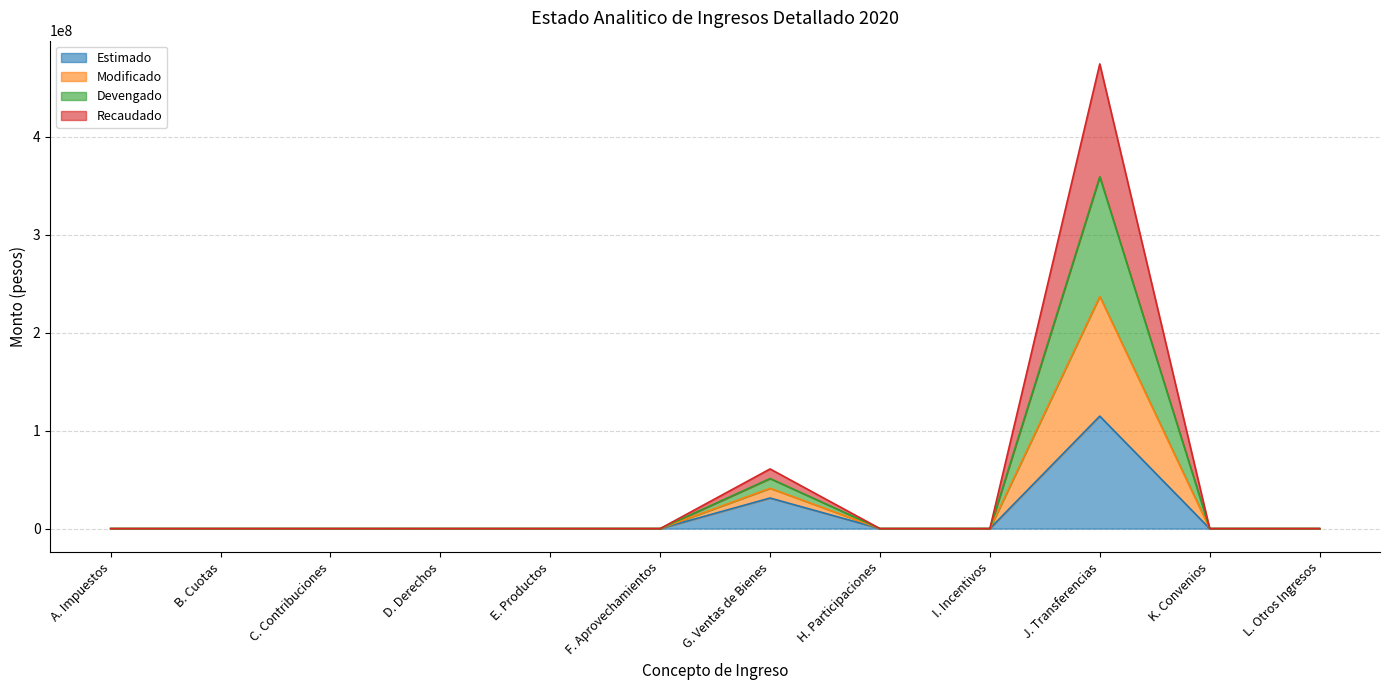

How many categories are shown in the chart?

12